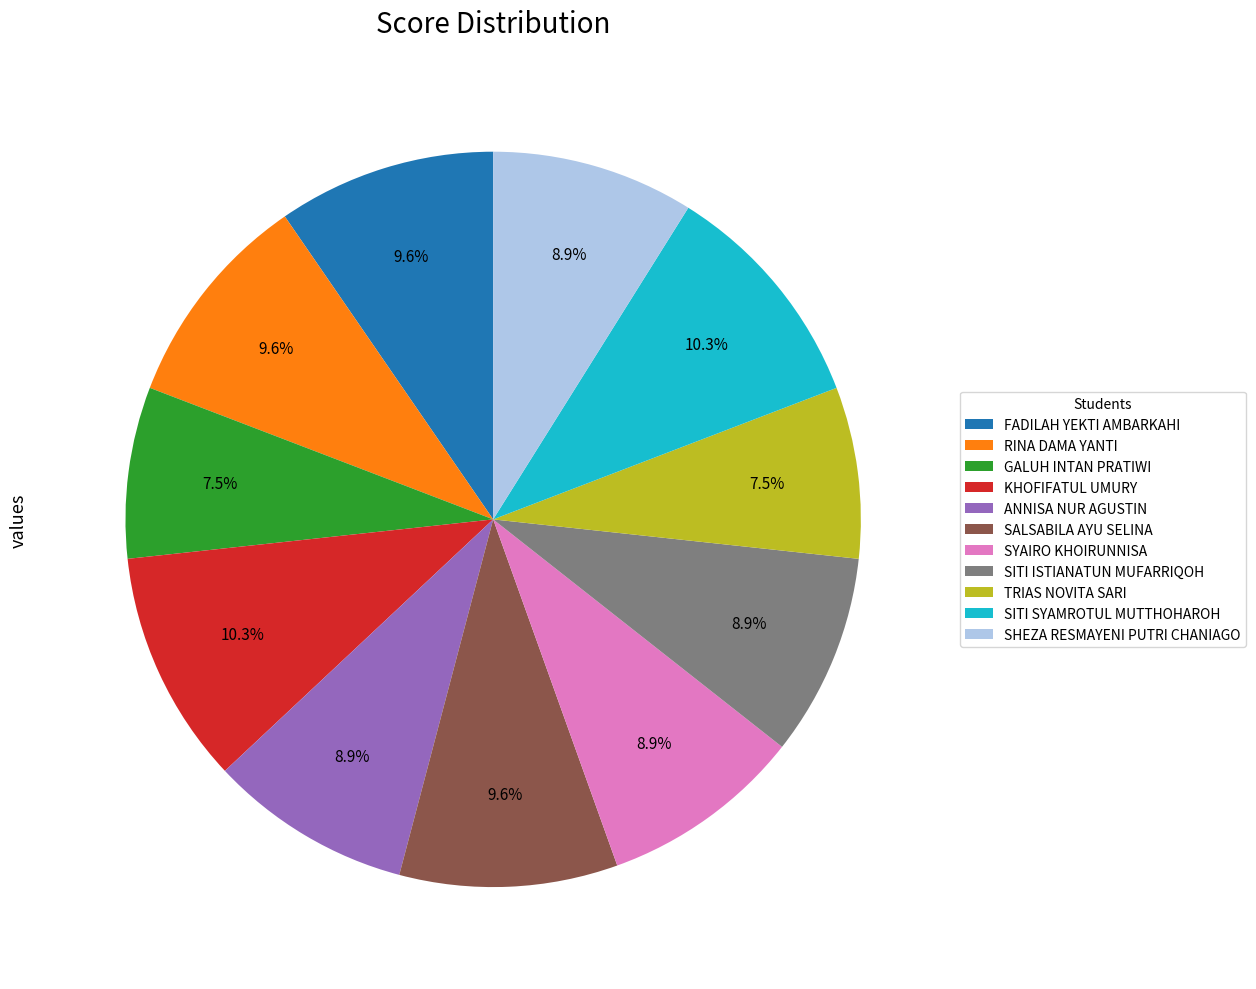

Is it true that KHOFIFATUL UMURY is 1% of the pie?

False